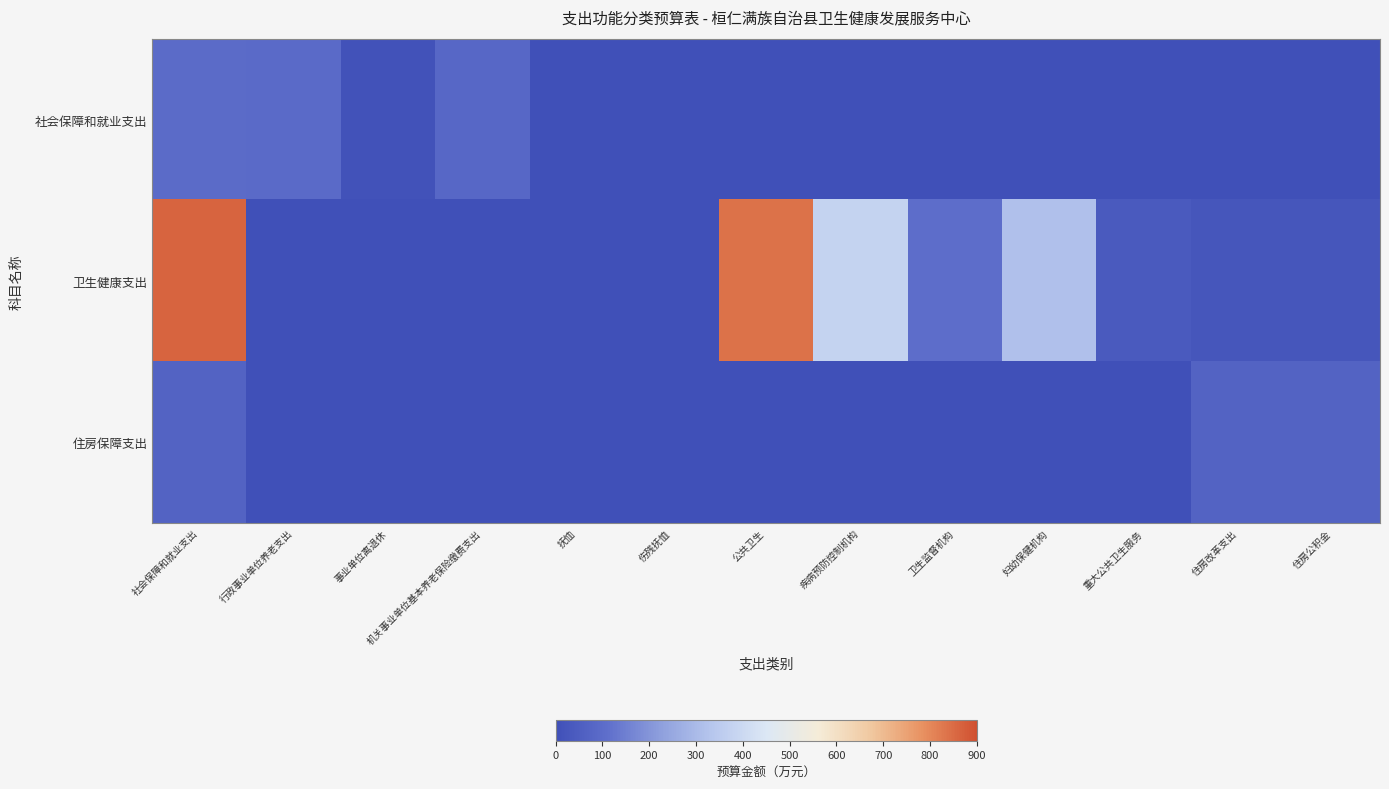

At which category is the sum across all series the highest?

社会保障和就业支出